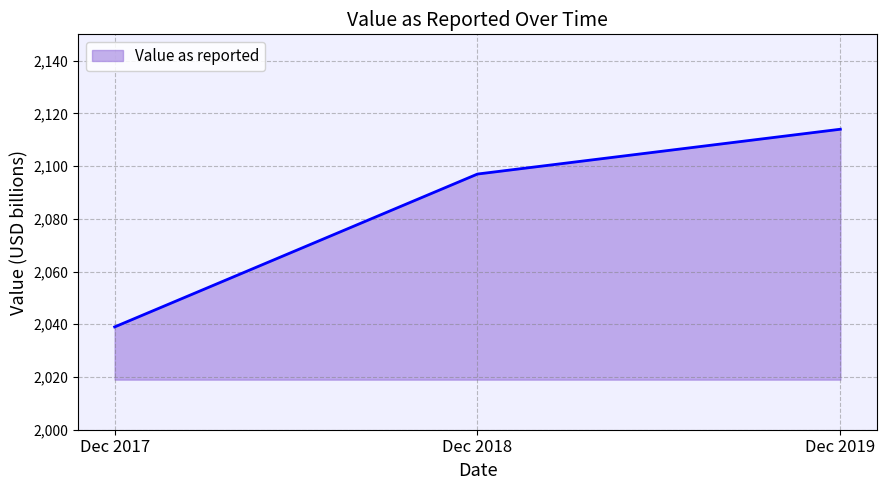

Reading left to right, extract all data points from this chart.

Dec 2017=2039	Dec 2018=2097	Dec 2019=2114